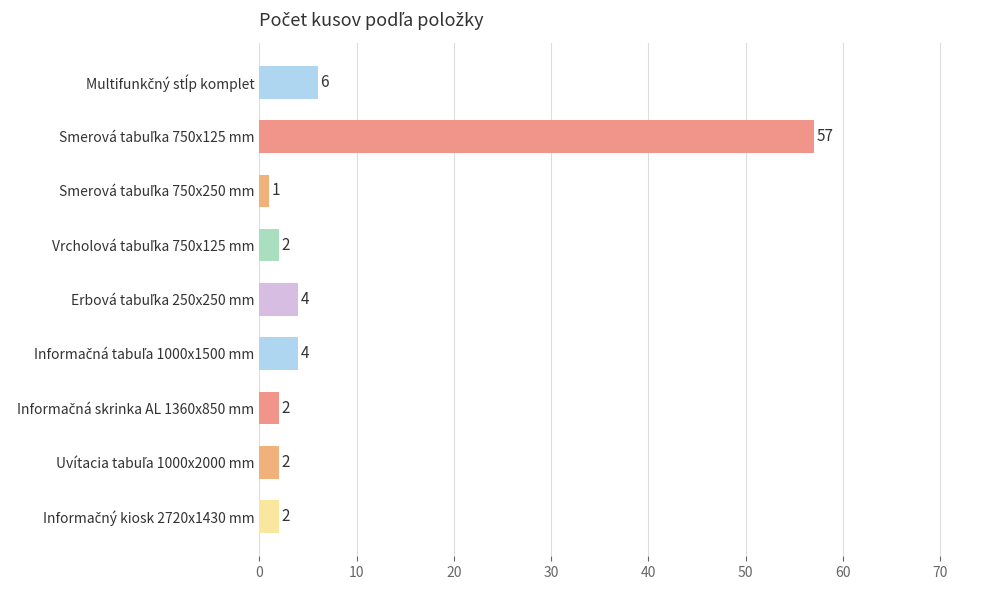

What is the average value?

9